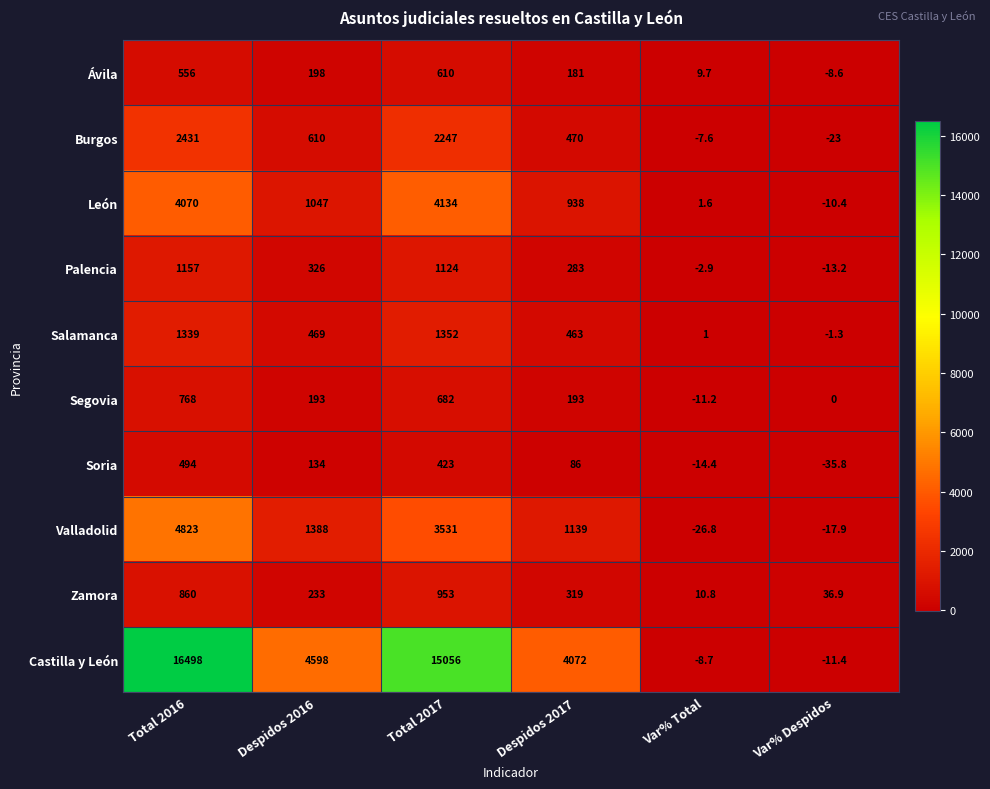

What is the difference between the maximum and minimum values in the Palencia series?

1170.2